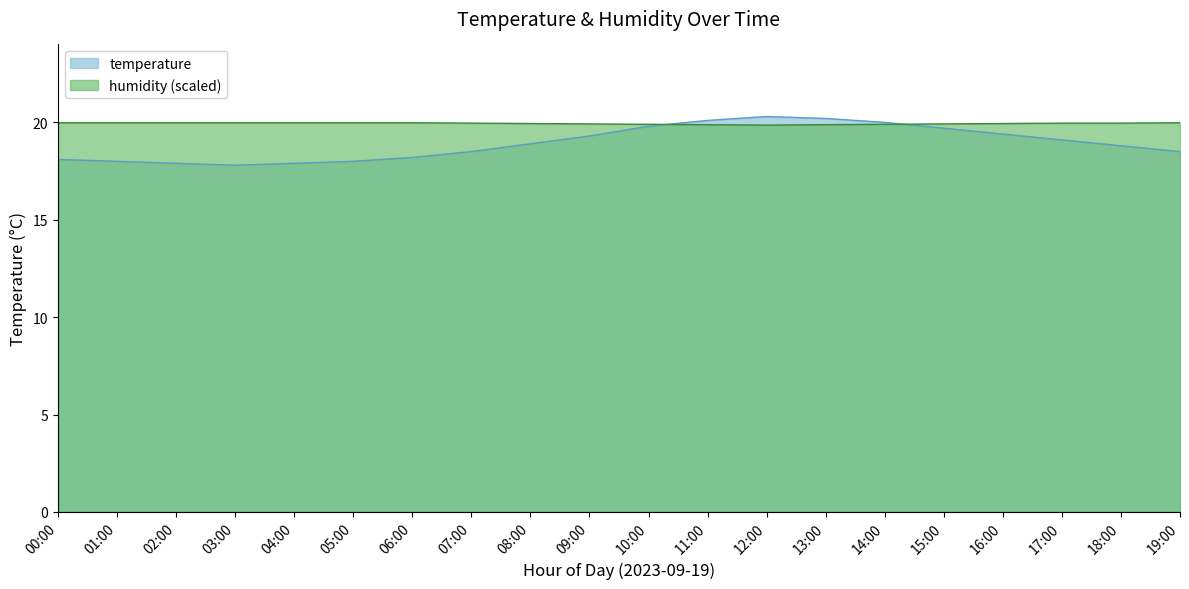

What is the smallest value displayed?

17.8